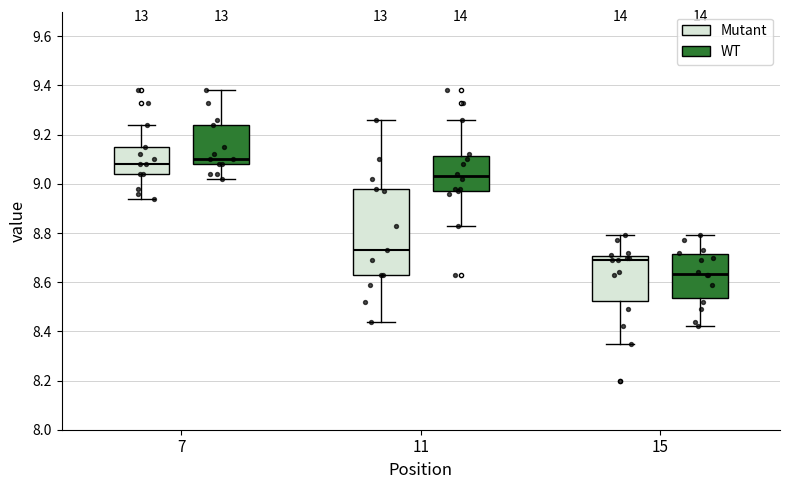

Reading left to right, transcribe this box plot: for each box, give where its median line is, the range the box spans, and where its two whiskers end, as read against the y-axis. The values are not printed on the chart, so give them approximately, as read against the axis.

7 (Mutant): median 9.08, box 9.04 to 9.16, whiskers 8.94 to 9.24
7 (WT): median 9.10, box 9.08 to 9.24, whiskers 9.02 to 9.38
11 (Mutant): median 8.74, box 8.64 to 8.98, whiskers 8.44 to 9.26
11 (WT): median 9.04, box 8.98 to 9.12, whiskers 8.84 to 9.26
15 (Mutant): median 8.70 (just below the box's upper edge), box 8.52 to 8.70, whiskers 8.36 to 8.80
15 (WT): median 8.64, box 8.54 to 8.72, whiskers 8.42 to 8.80